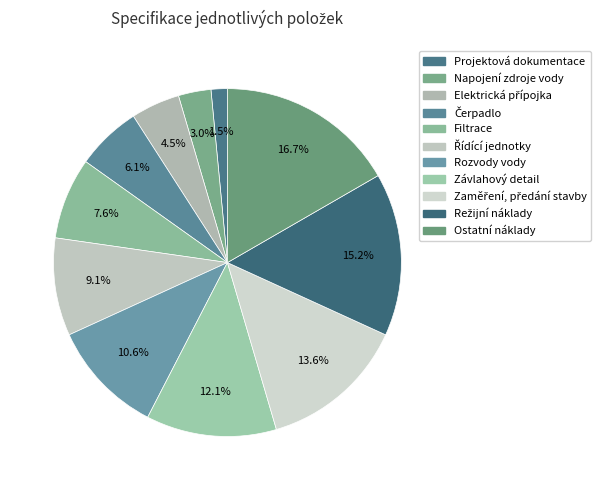

True or false: Závlahový detail accounts for 21% of the total.

False